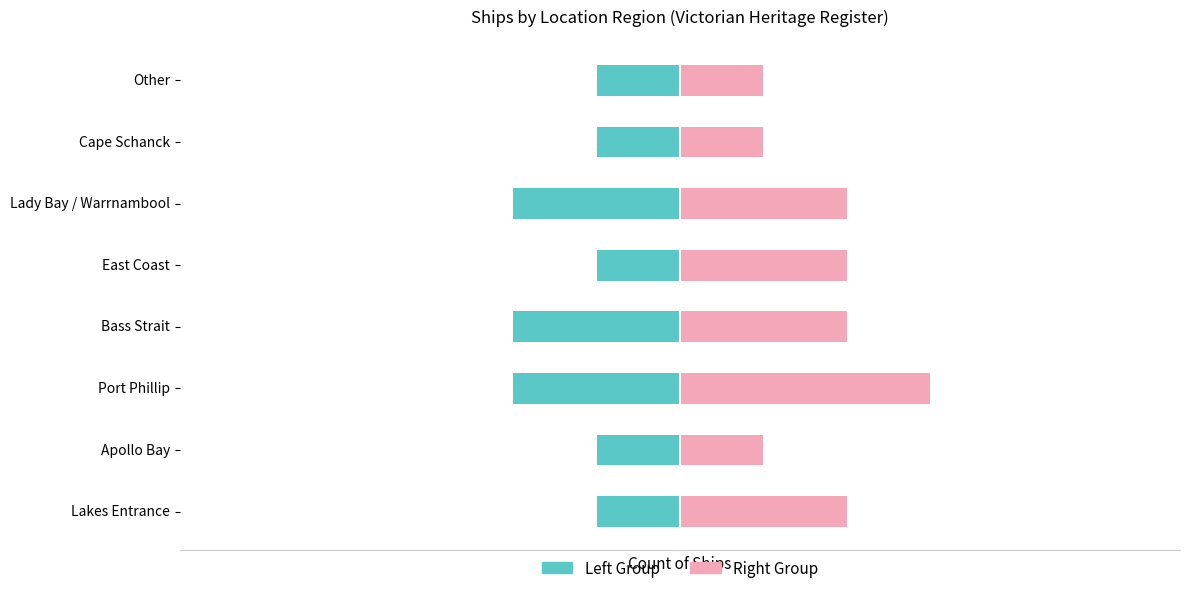

Reading right to left, extract all data points from this chart.

Married-equivalent: -1	-1	-2	-1	-2	-2	-1	-1
Unmarried-equivalent: 1	1	2	2	2	3	1	2